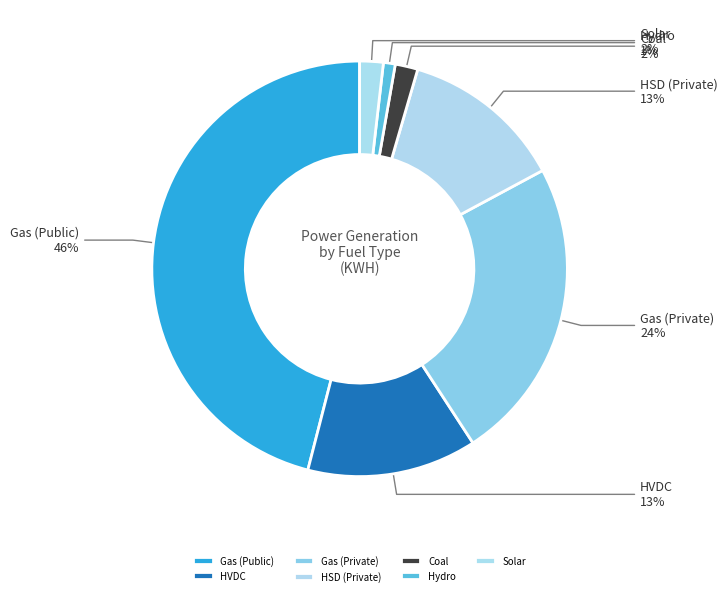

Is Gas (Public) the majority of the pie?

No